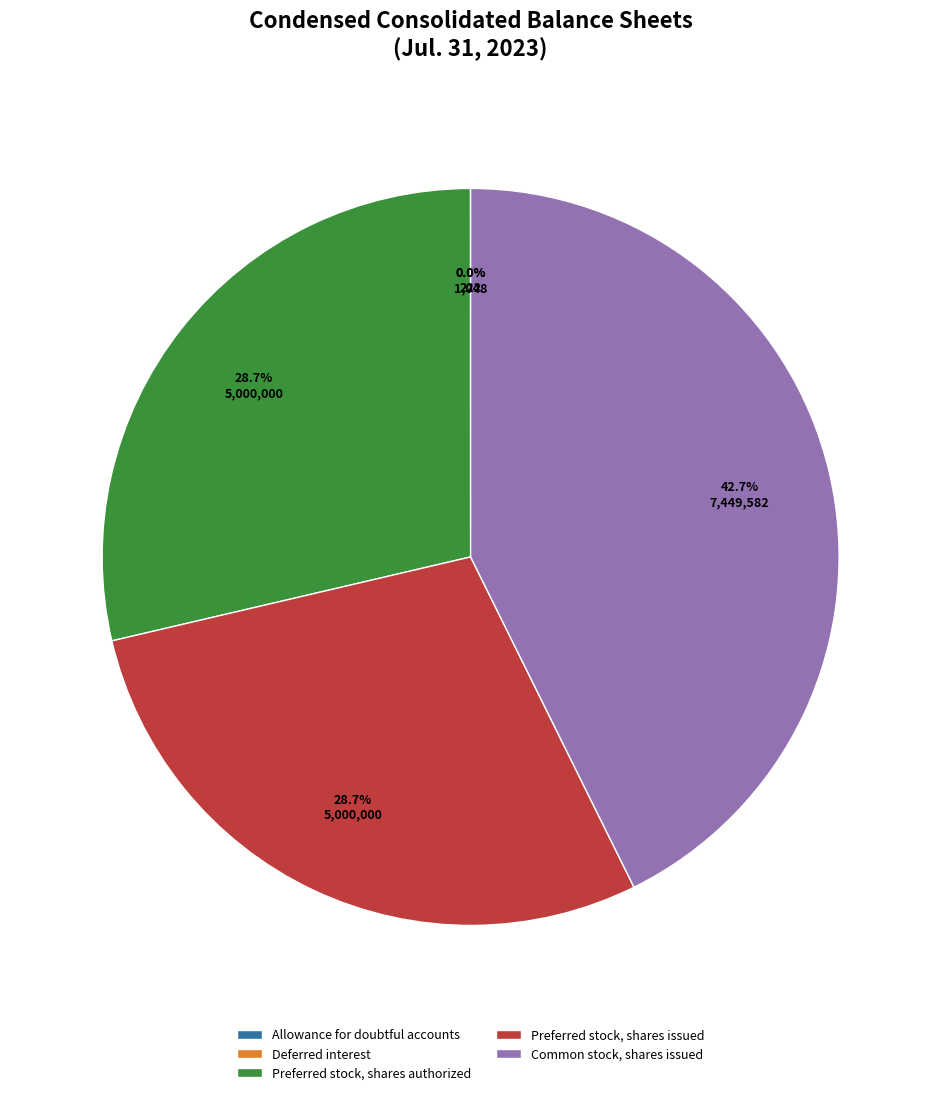

Is Common stock, shares issued the majority of the pie?

No